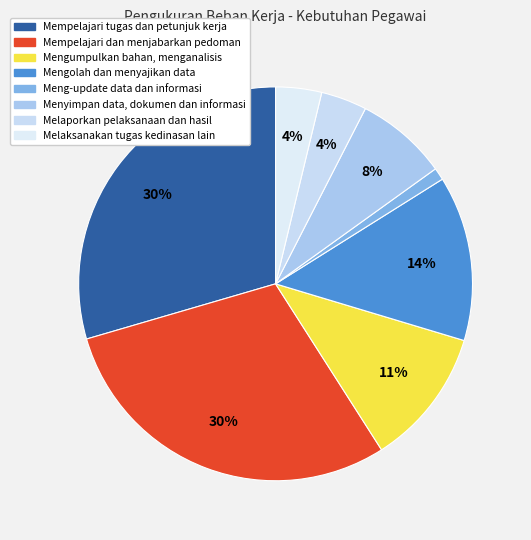

The Menyimpan data, dokumen dan informasi slice represents 17% of the pie. True or false?

False